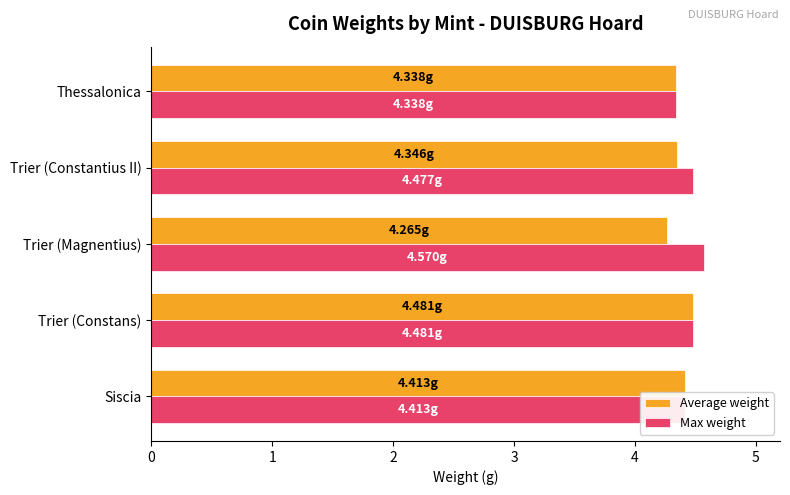

What is the greatest value displayed?

4.6